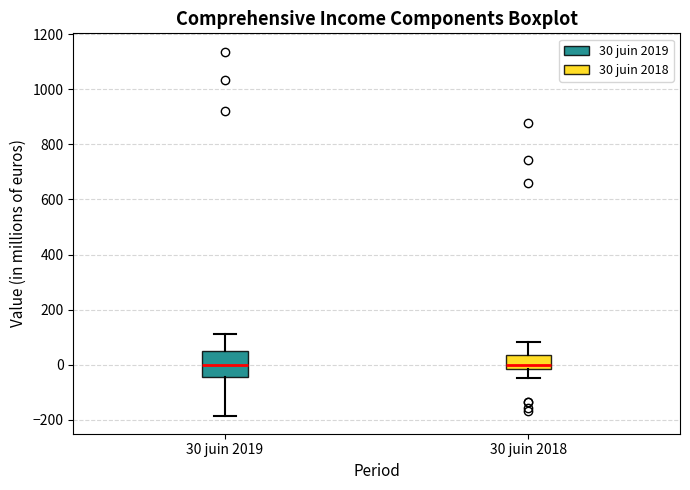

Reading left to right, read every box against the y-axis: the position of its median line, the range the box covers, and the ends of its whiskers. The values are not printed on the chart, so give them approximately, as read against the axis.

30 juin 2019: median 0, box -40 to 60, whiskers -180 to 120
30 juin 2018: median 0, box -20 to 40, whiskers -40 to 80